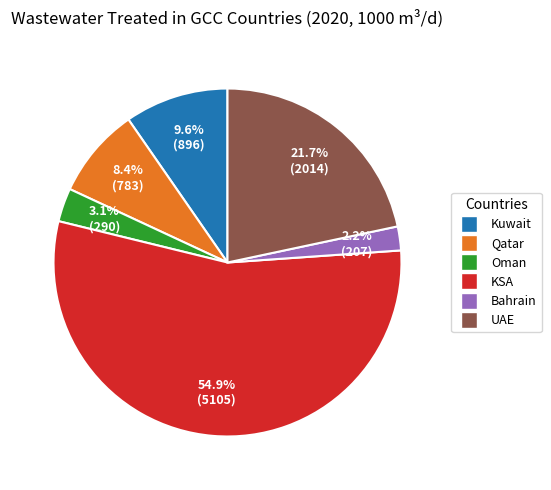

How many slices are in this pie chart?

6